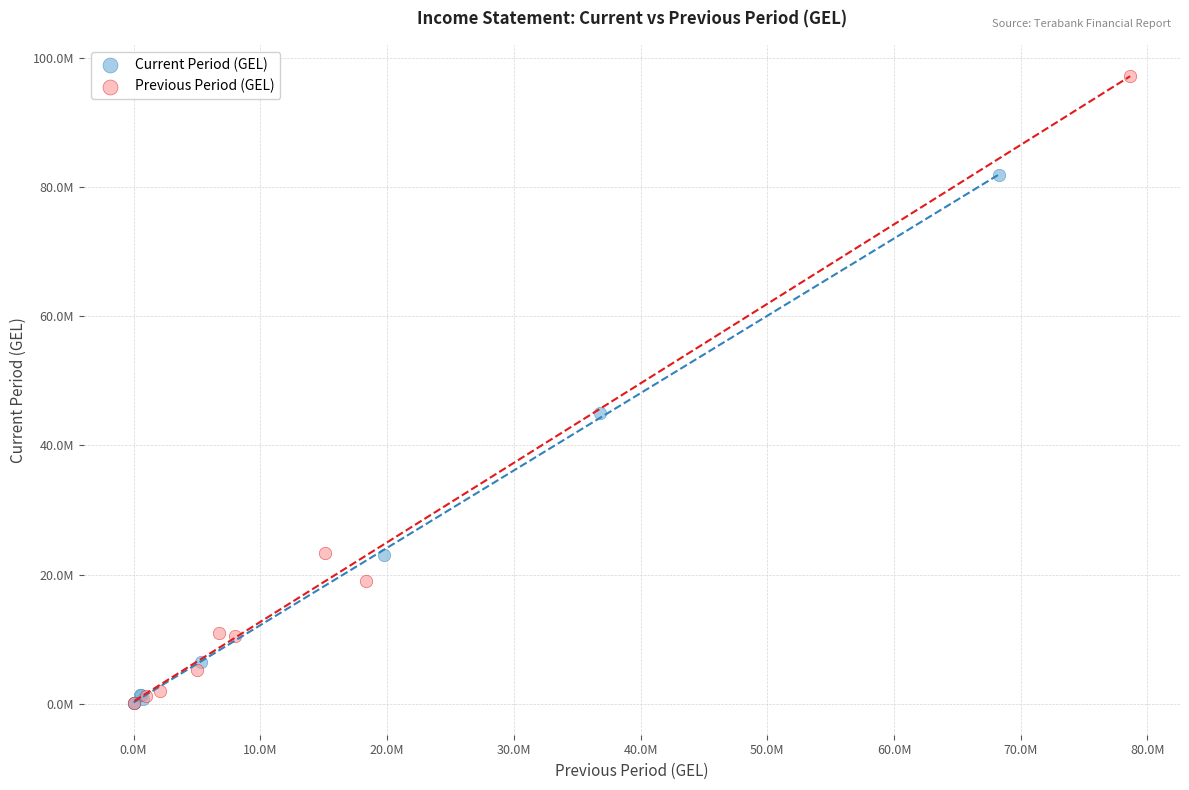

What are all the series names shown in the legend?

Current Period (GEL), Previous Period (GEL)